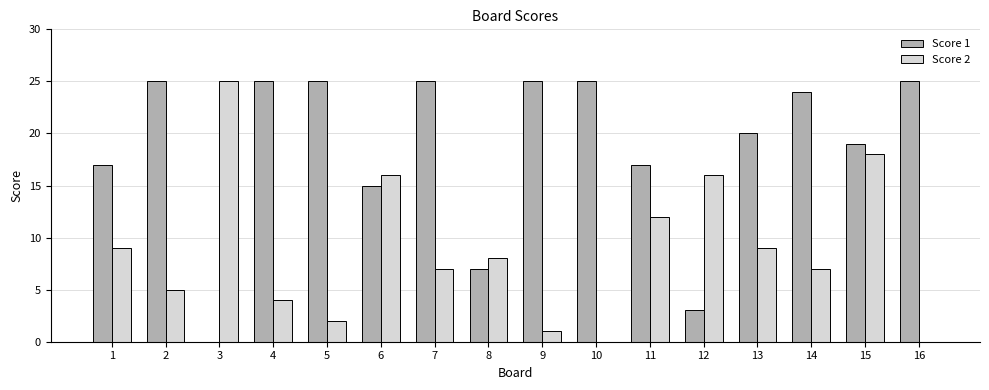

How many groups of bars are there?

16